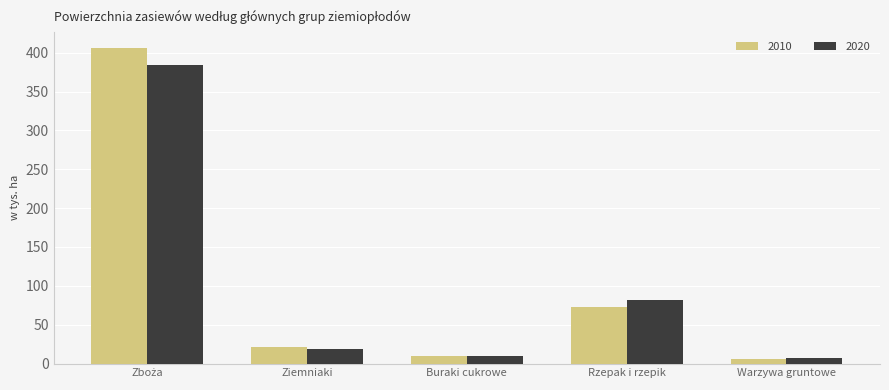

Rank the series by their maximum value, from highest to lowest.

2010, 2020